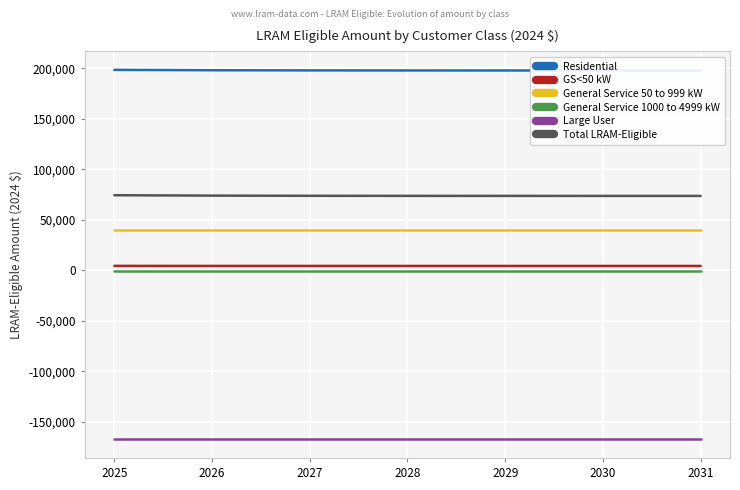

The value of General Service 1000 to 4999 kW at 2025 is -1353.6. True or false?

False